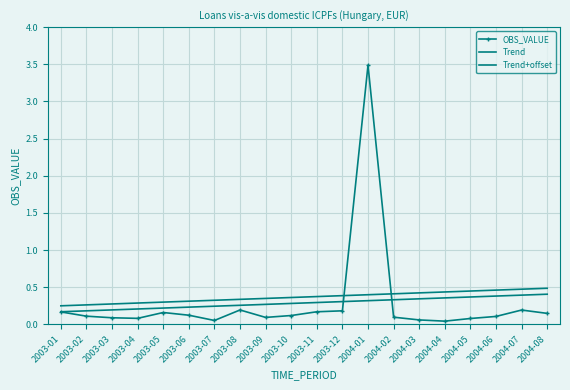

Between 2003-10 and 2004-06, which series saw the biggest shift?

Trend